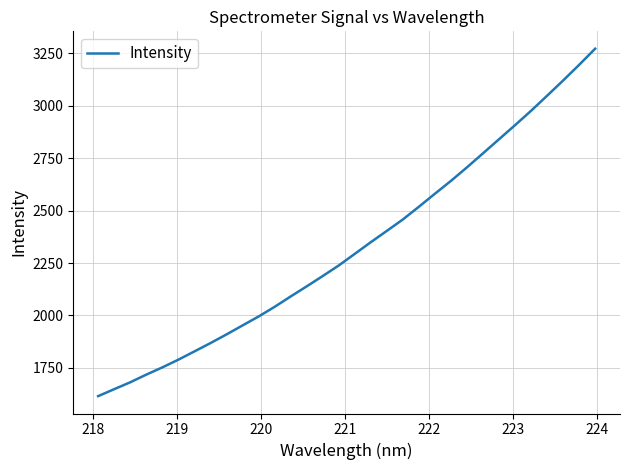

What is the minimum value shown in the chart?

1614.6